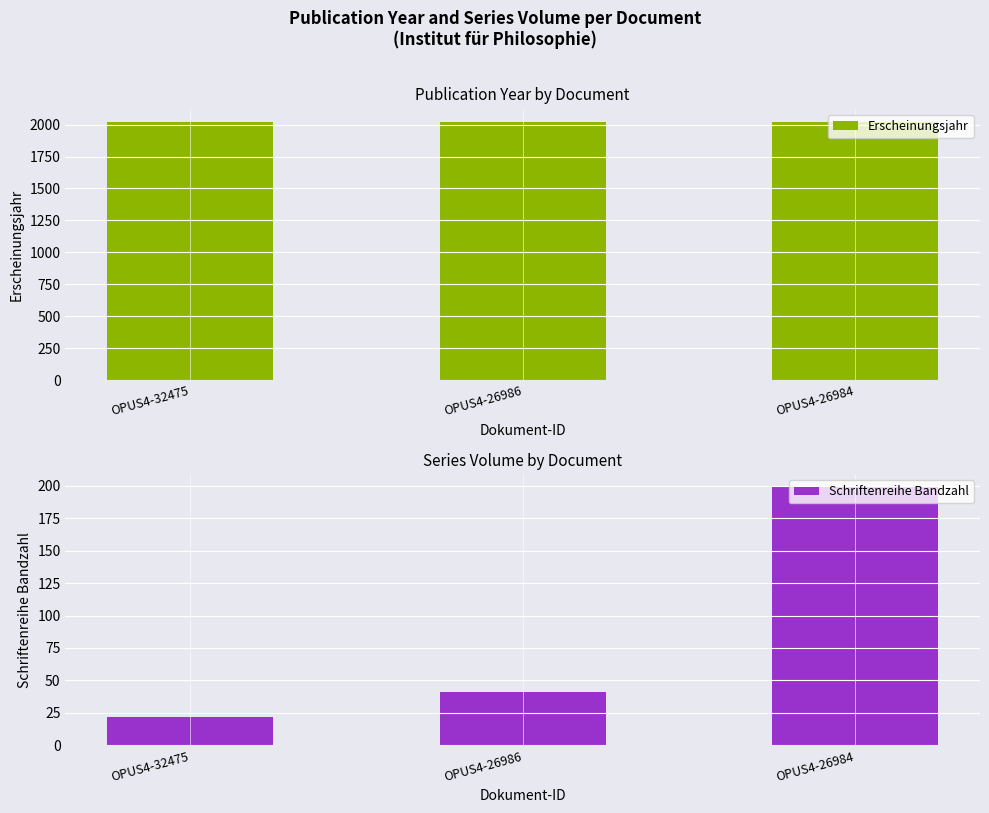

Is it true that Erscheinungsjahr equals 715 at OPUS4-26986?

False